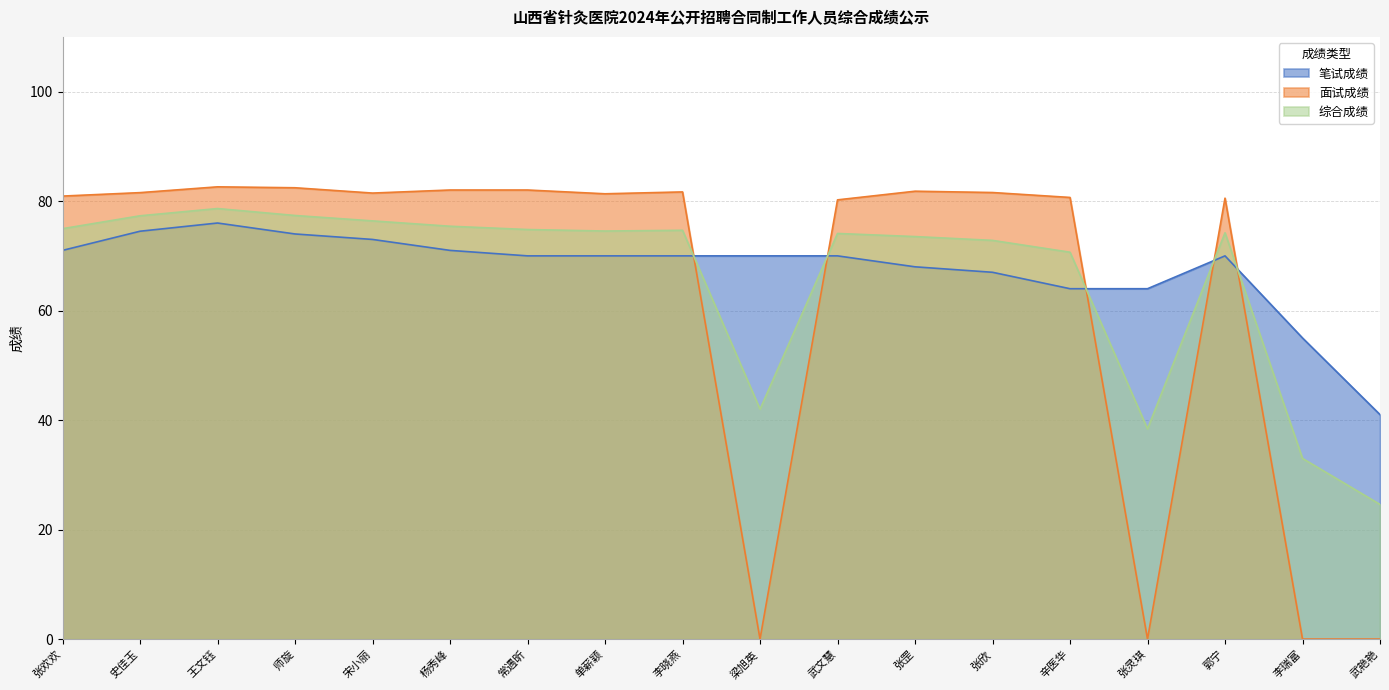

How many lines are shown in the chart?

3